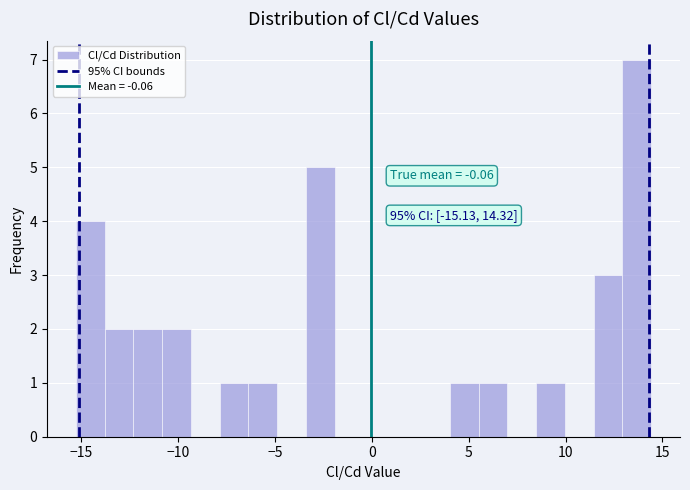

Around what value on the x-axis is the tallest bar? Give the approximate position of its centre, as read against the axis.

13.5